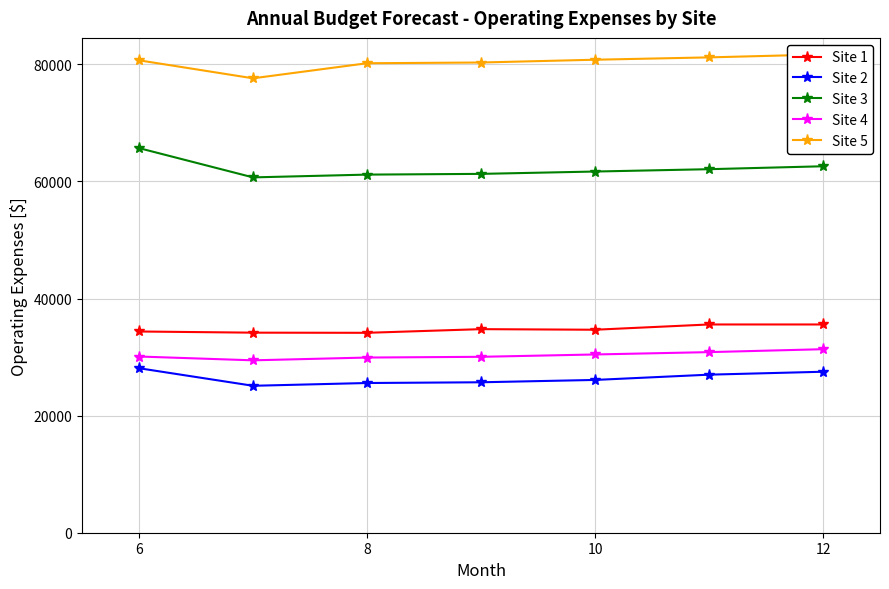

True or false: Site 4 and Site 1 cross at least once.

False